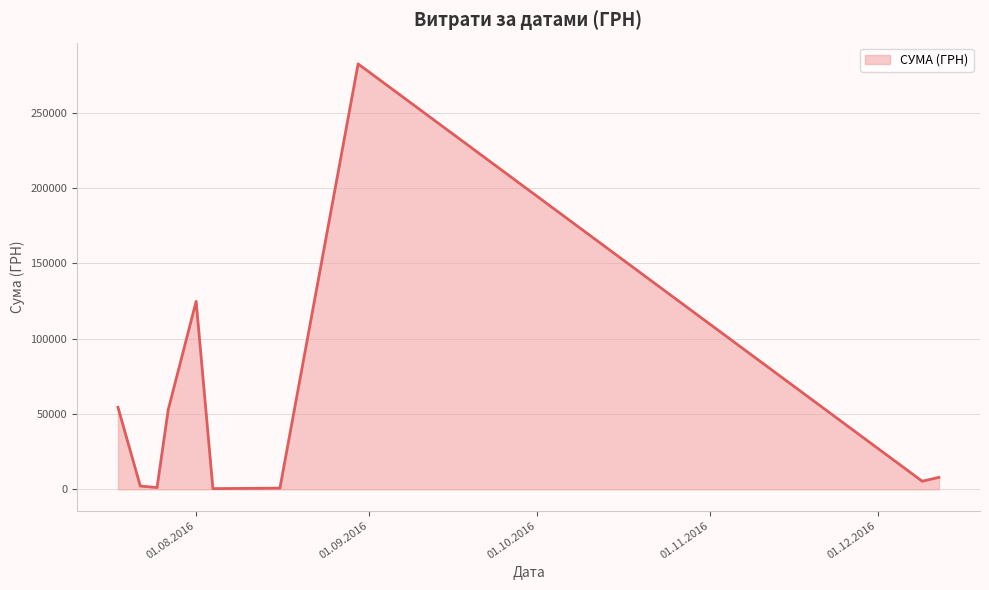

What is the difference between the maximum and minimum values?

282004.7